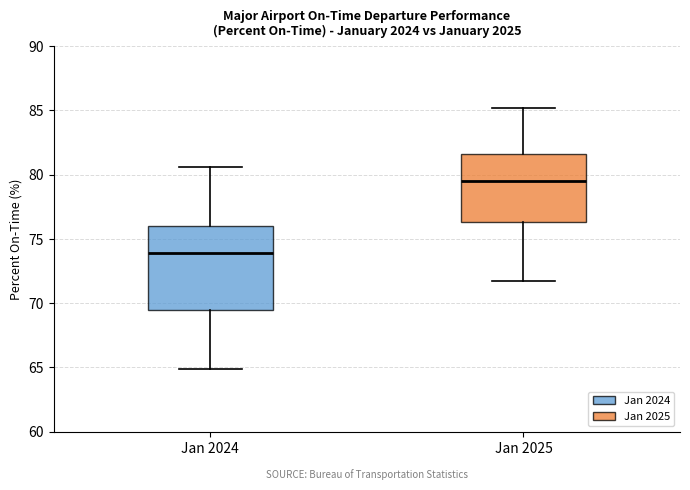

Which box has the lowest median line?

Jan 2024